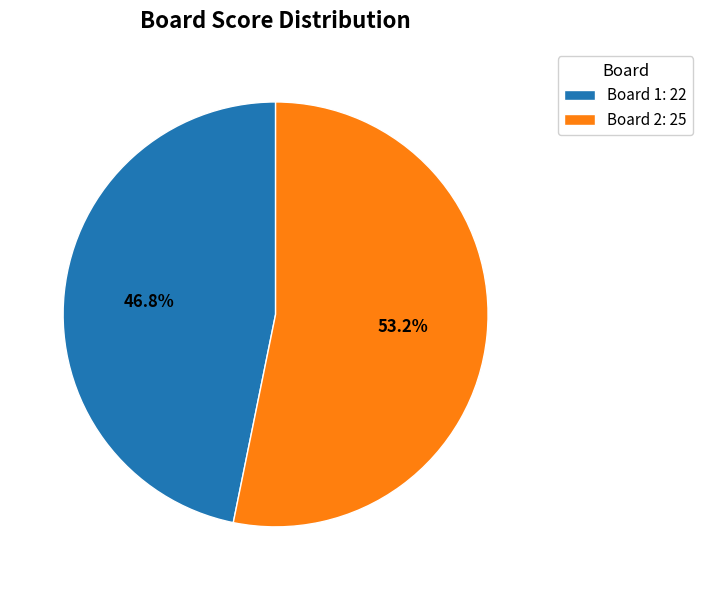

Is it true that Board 2 is 53% of the pie?

True